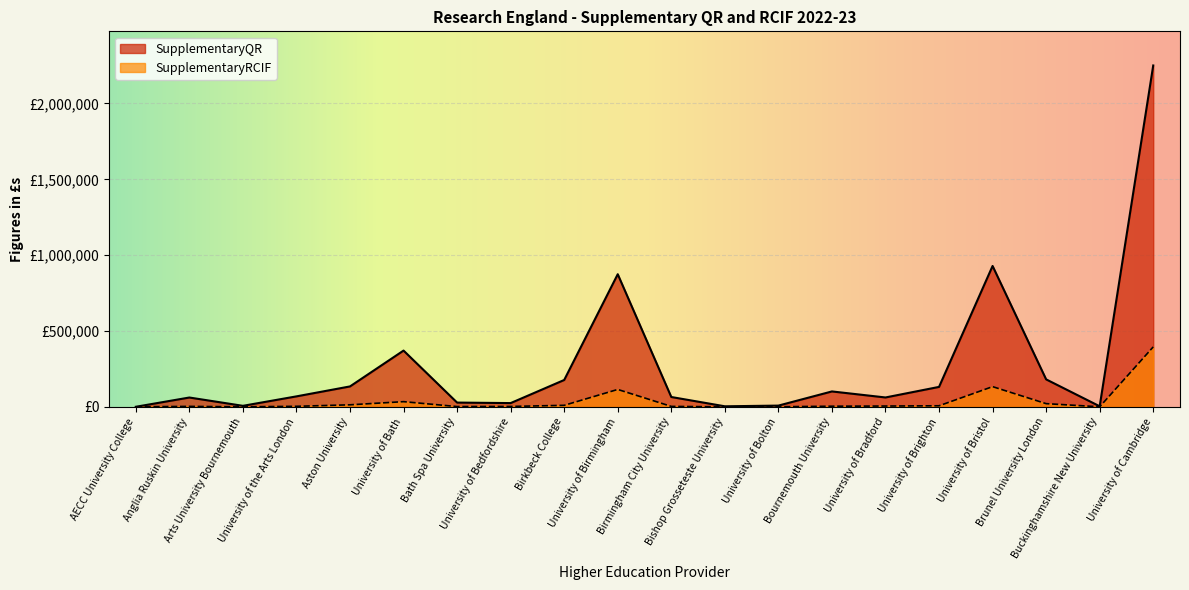

At which category does the chart reach its minimum across all series?

AECC University College